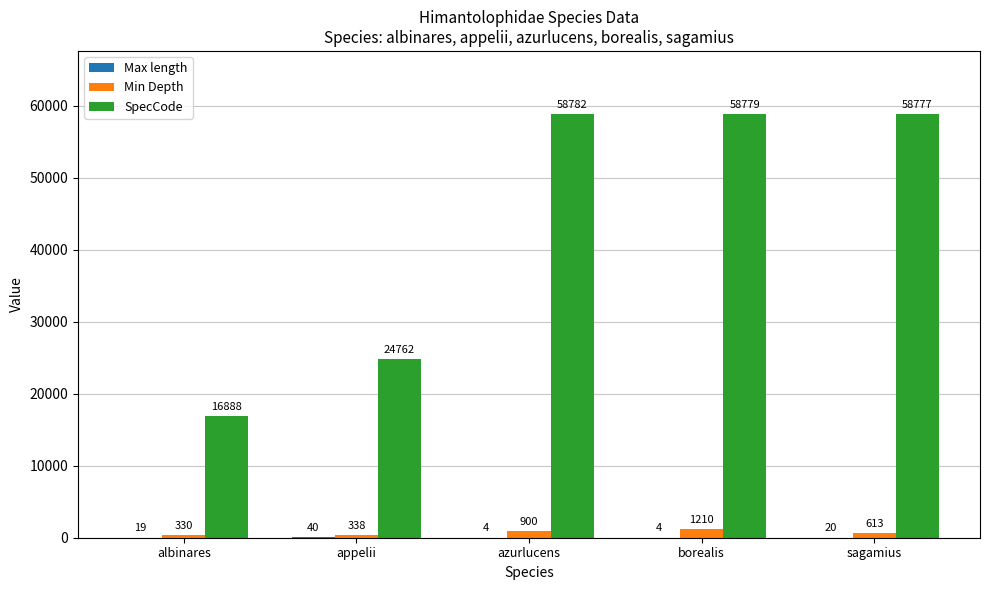

What is the sum of the Min Depth values at azurlucens and albinares?

1230